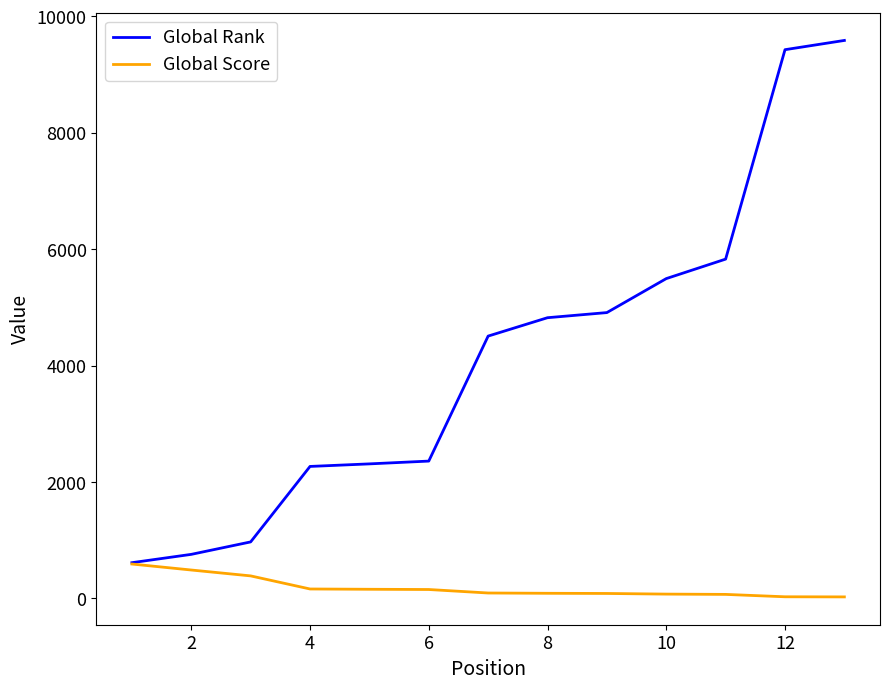

What is the highest value of the Global Rank series?

9588